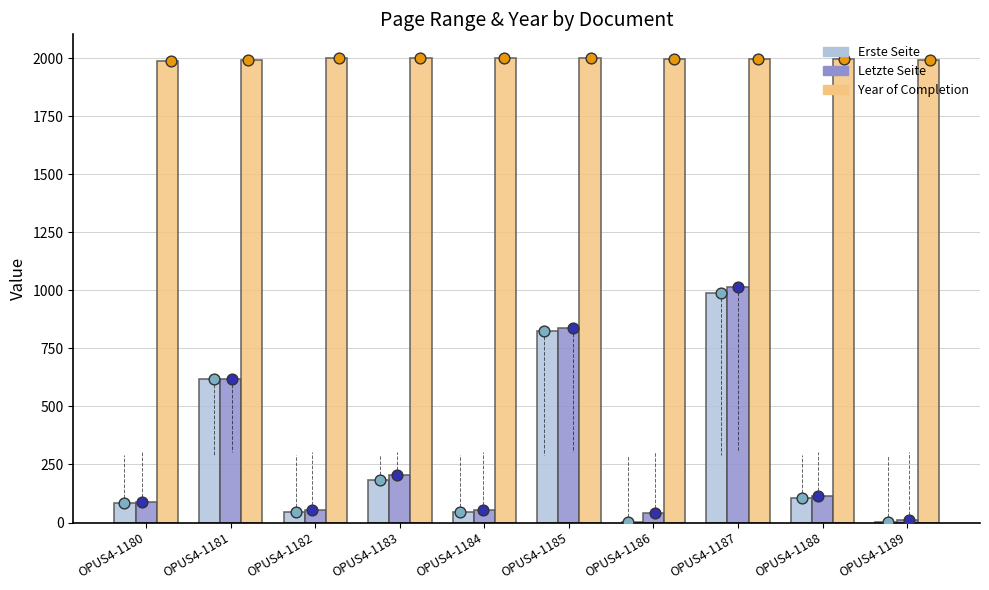

Which series reaches the maximum Y coordinate?

Year of Completion